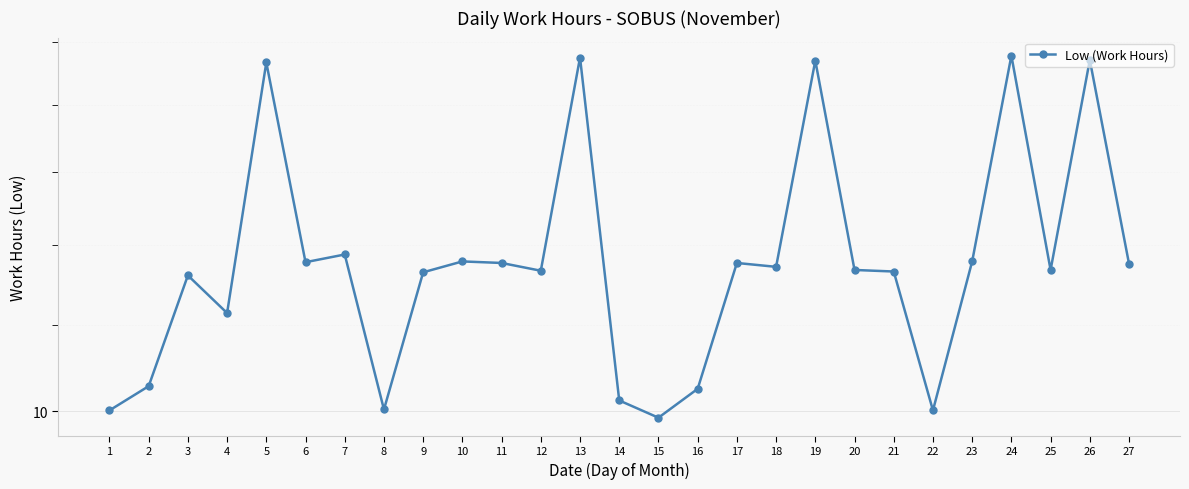

Reading left to right, list all the values displayed in this chart.

1=10.0	2=10.3	3=11.6	4=11.1	5=14.7	6=11.8	7=11.9	8=10.0	9=11.7	10=11.8	11=11.8	12=11.7	13=14.8	14=10.1	15=9.9	16=10.2	17=11.8	18=11.7	19=14.7	20=11.7	21=11.7	22=10.0	23=11.8	24=14.8	25=11.7	26=14.7	27=11.8